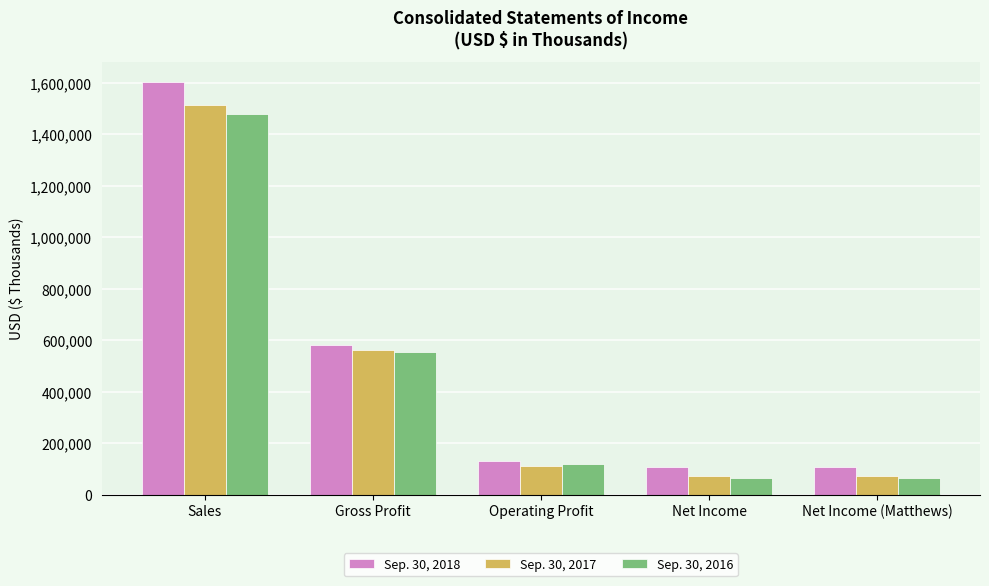

What are all the series names shown in the legend?

Sep. 30, 2018, Sep. 30, 2017, Sep. 30, 2016